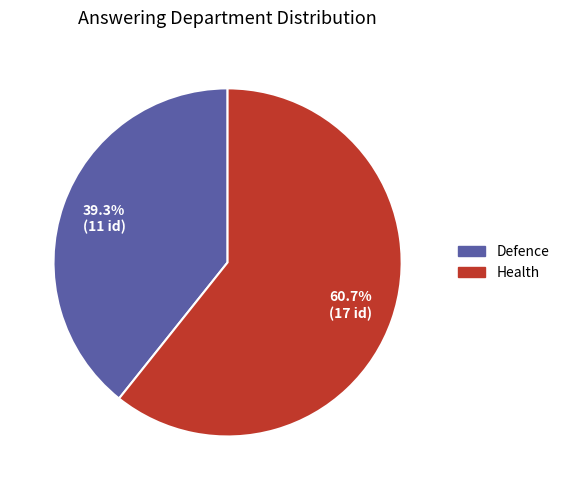

What is the total percentage of Health and Defence?

100.0%